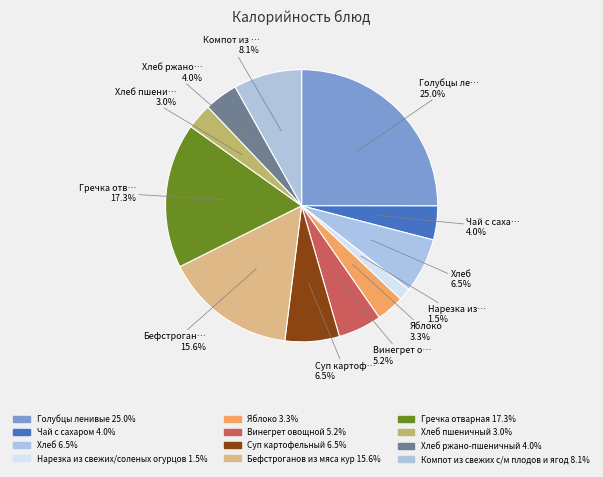

Which category has the biggest portion of the pie?

Голубцы ленивые